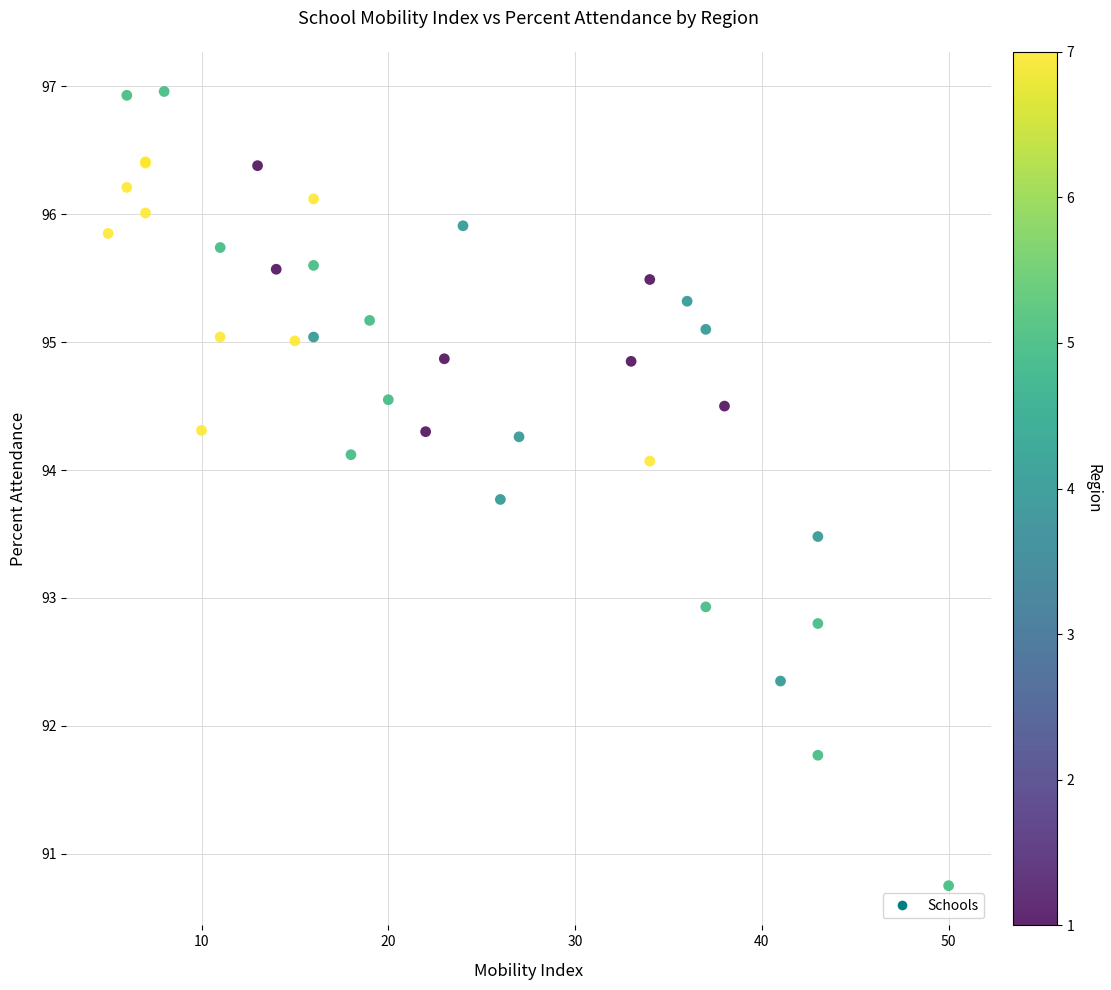

What Y value in the scatter plot is closest to 93?

92.9